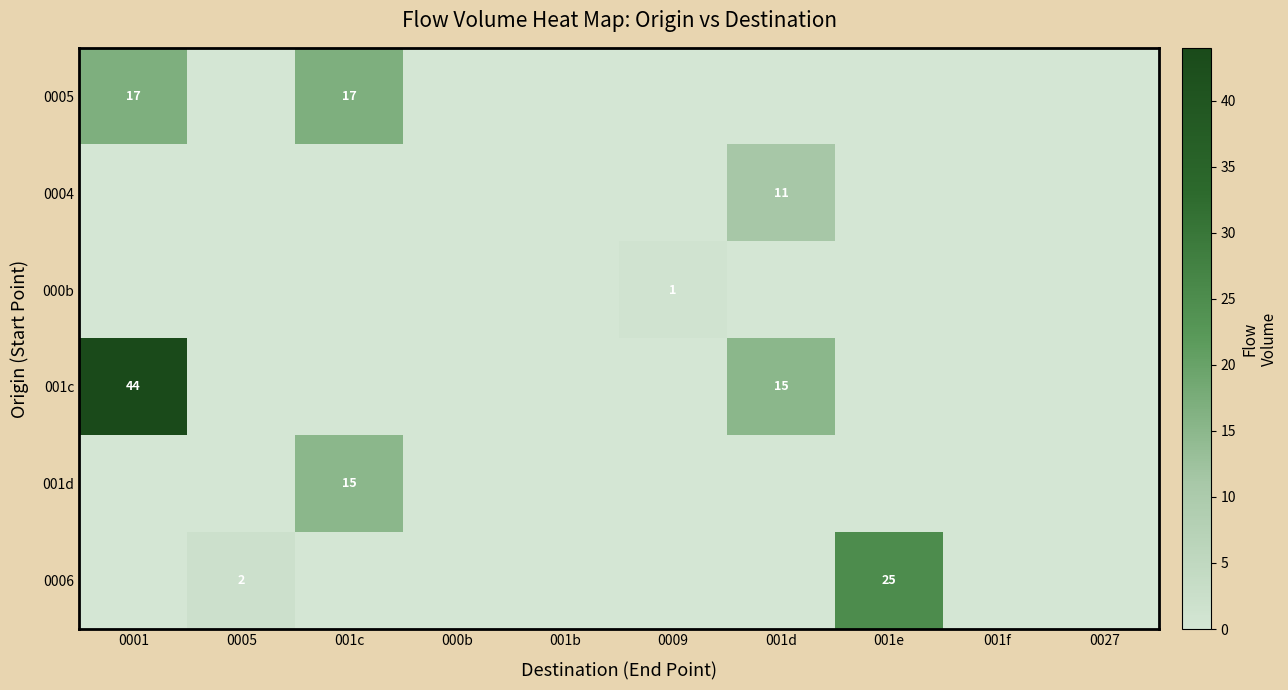

The value of 001c at 001d is 6. True or false?

False